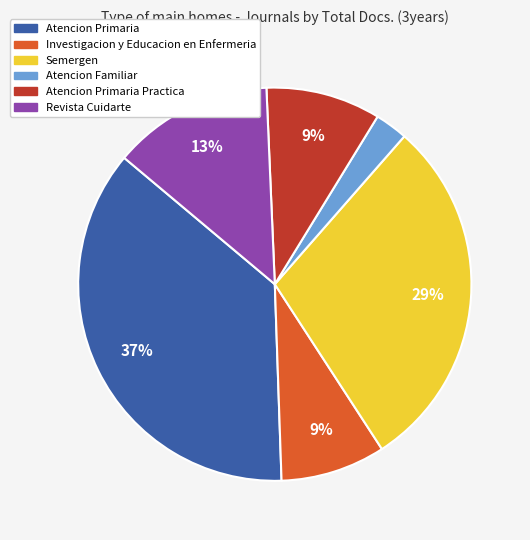

Does Revista Cuidarte represent more than half of the total?

No